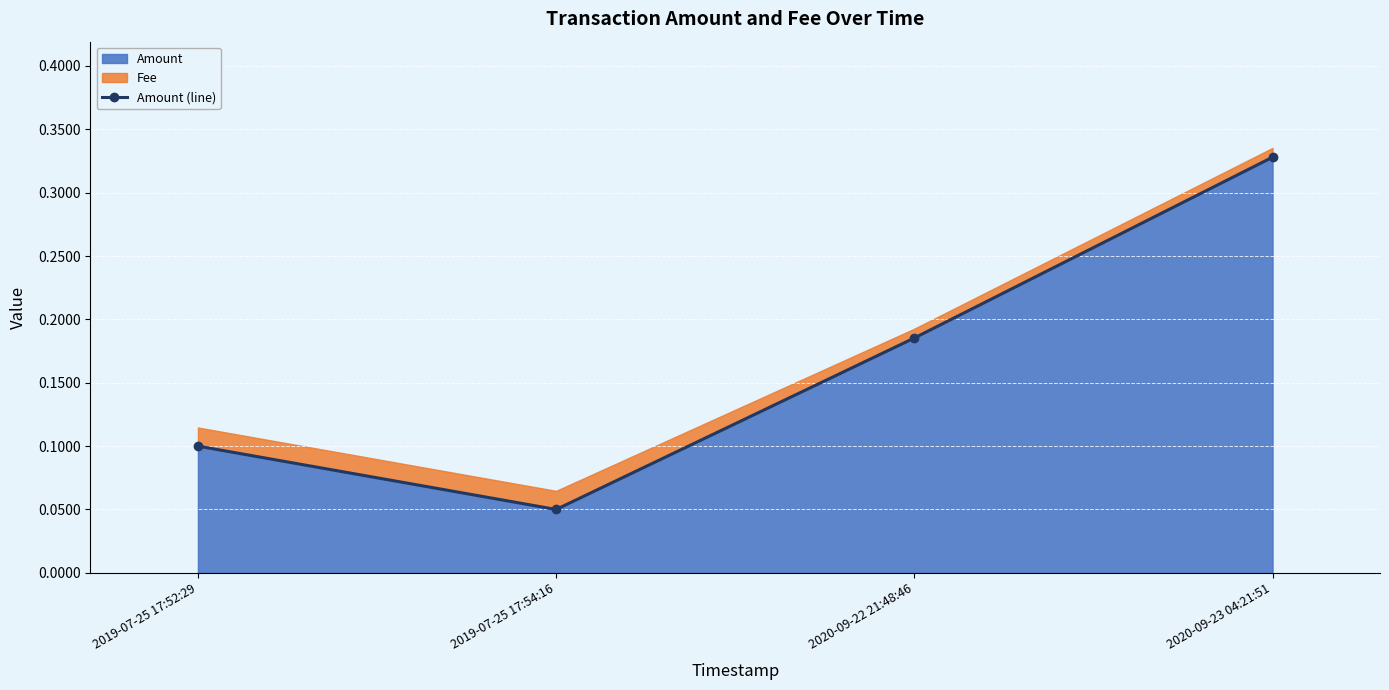

Which category has the highest value in the Amount series?

2020-09-23 04:21:51